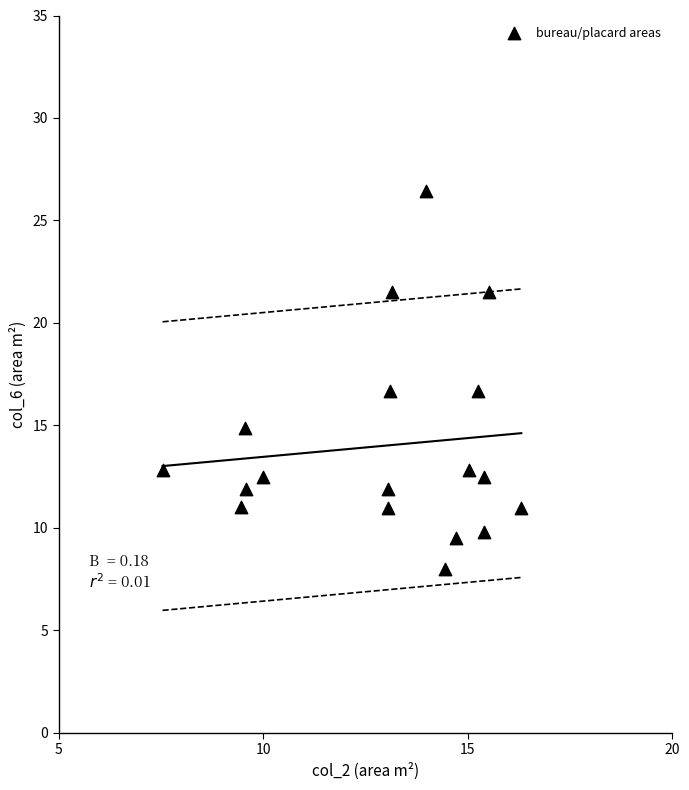

What is the range of X values (max minus min)?

8.8